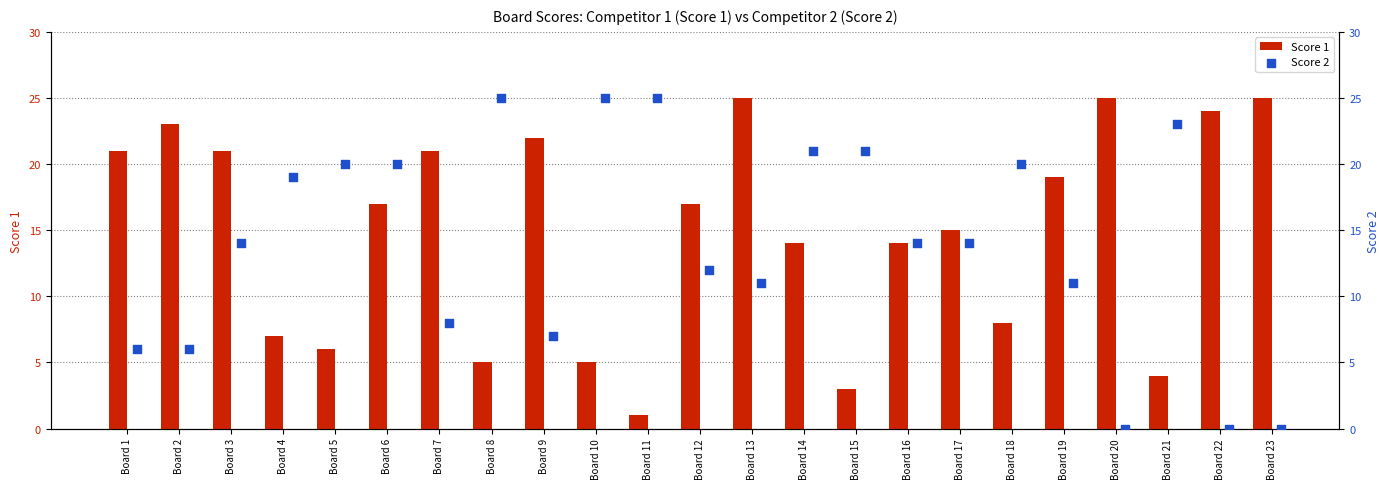

Which series has the largest Y range (max minus min)?

Score 2